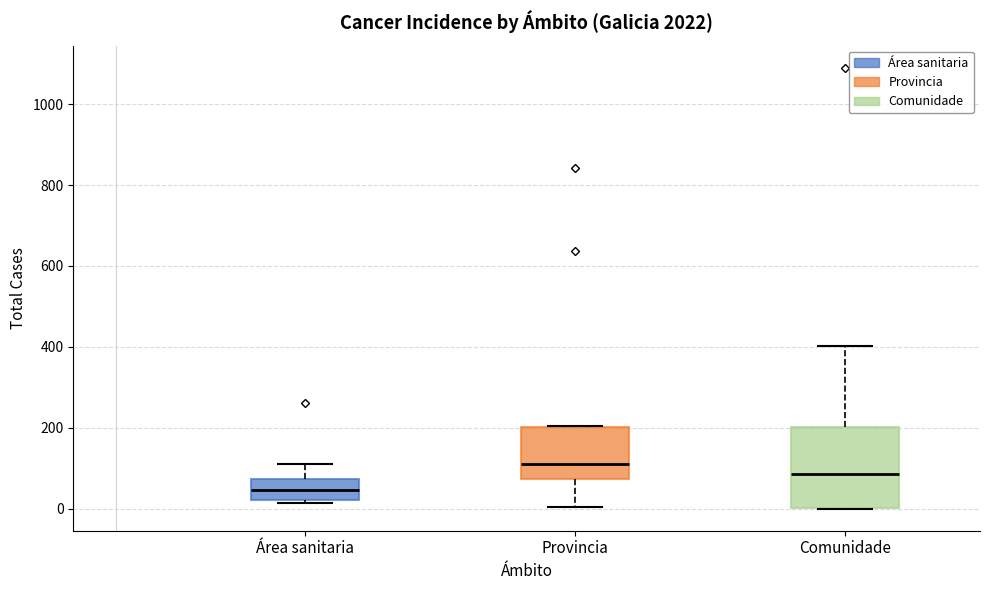

Reading left to right, transcribe this box plot: for each box, give where its median line is, the range the box spans, and where its two whiskers end, as read against the y-axis. The values are not printed on the chart, so give them approximately, as read against the axis.

Área sanitaria: median 40, box 20 to 80, whiskers 20 (just below the box's lower edge) to 120
Provincia: median 120, box 80 to 200, whiskers 0 to 200
Comunidade: median 80, box 0 to 200, whiskers 0 to 400